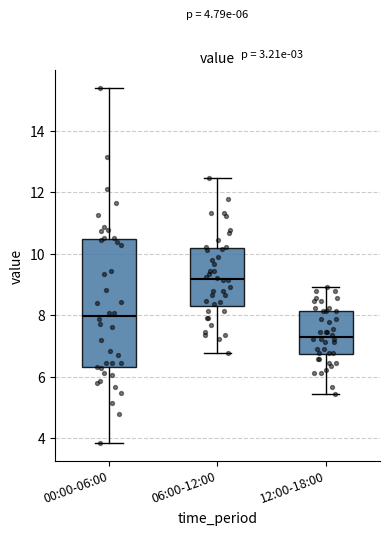

Which box is the tallest, from its lower edge to its upper edge?

00:00-06:00